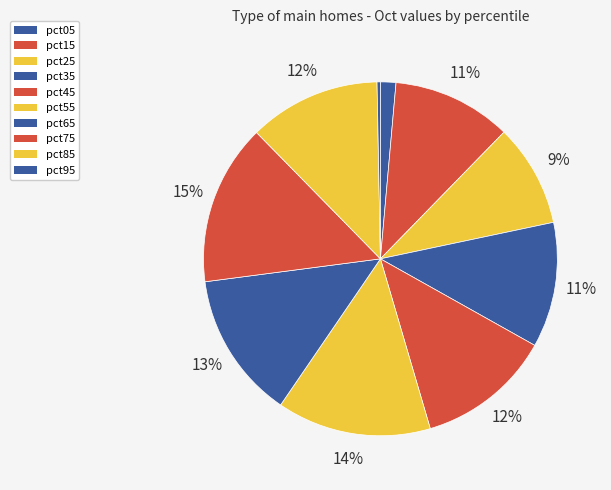

Does any single category account for the majority?

No